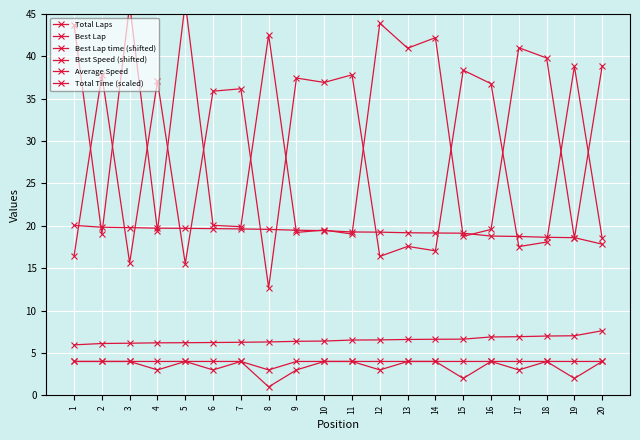

How many lines are shown in the chart?

6